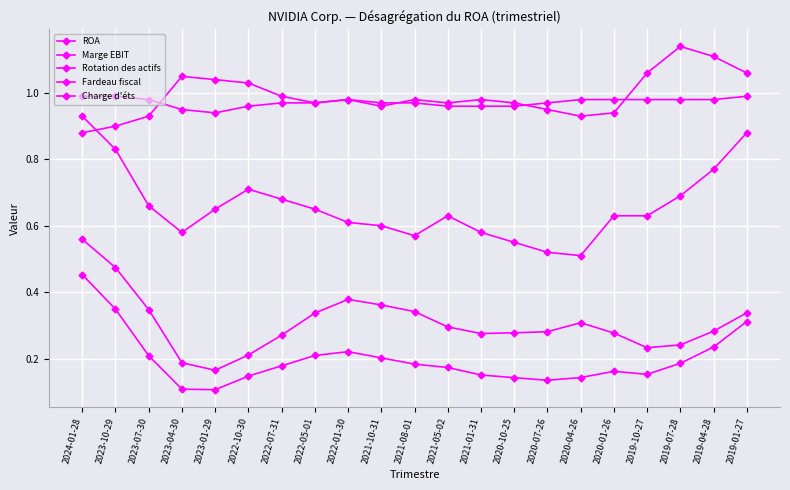

How many interior local peaks does the Rotation des actifs series have?

2